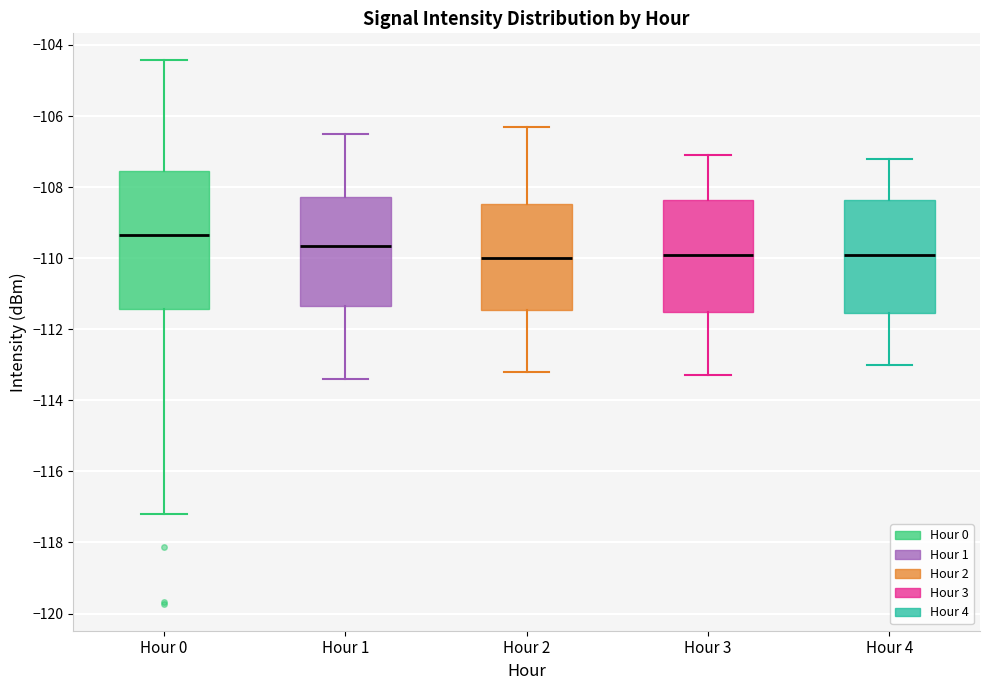

Reading left to right, transcribe this box plot: for each box, give where its median line is, the range the box spans, and where its two whiskers end, as read against the y-axis. The values are not printed on the chart, so give them approximately, as read against the axis.

Hour 0: median -109.4, box -111.4 to -107.6, whiskers -117.2 to -104.4
Hour 1: median -109.6, box -111.4 to -108.2, whiskers -113.4 to -106.4
Hour 2: median -110.0, box -111.4 to -108.4, whiskers -113.2 to -106.2
Hour 3: median -109.8, box -111.6 to -108.4, whiskers -113.2 to -107.0
Hour 4: median -109.8, box -111.6 to -108.4, whiskers -113.0 to -107.2